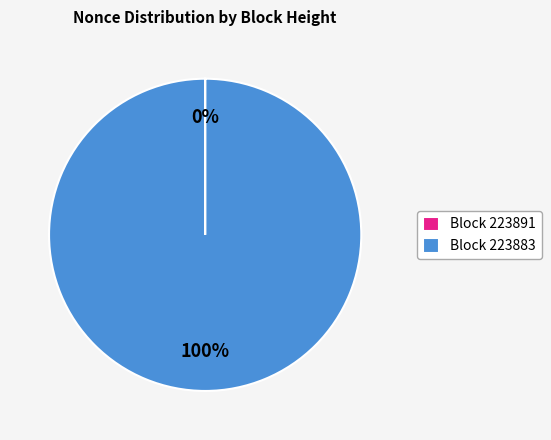

Is it true that Block 223883 is 100% of the pie?

True